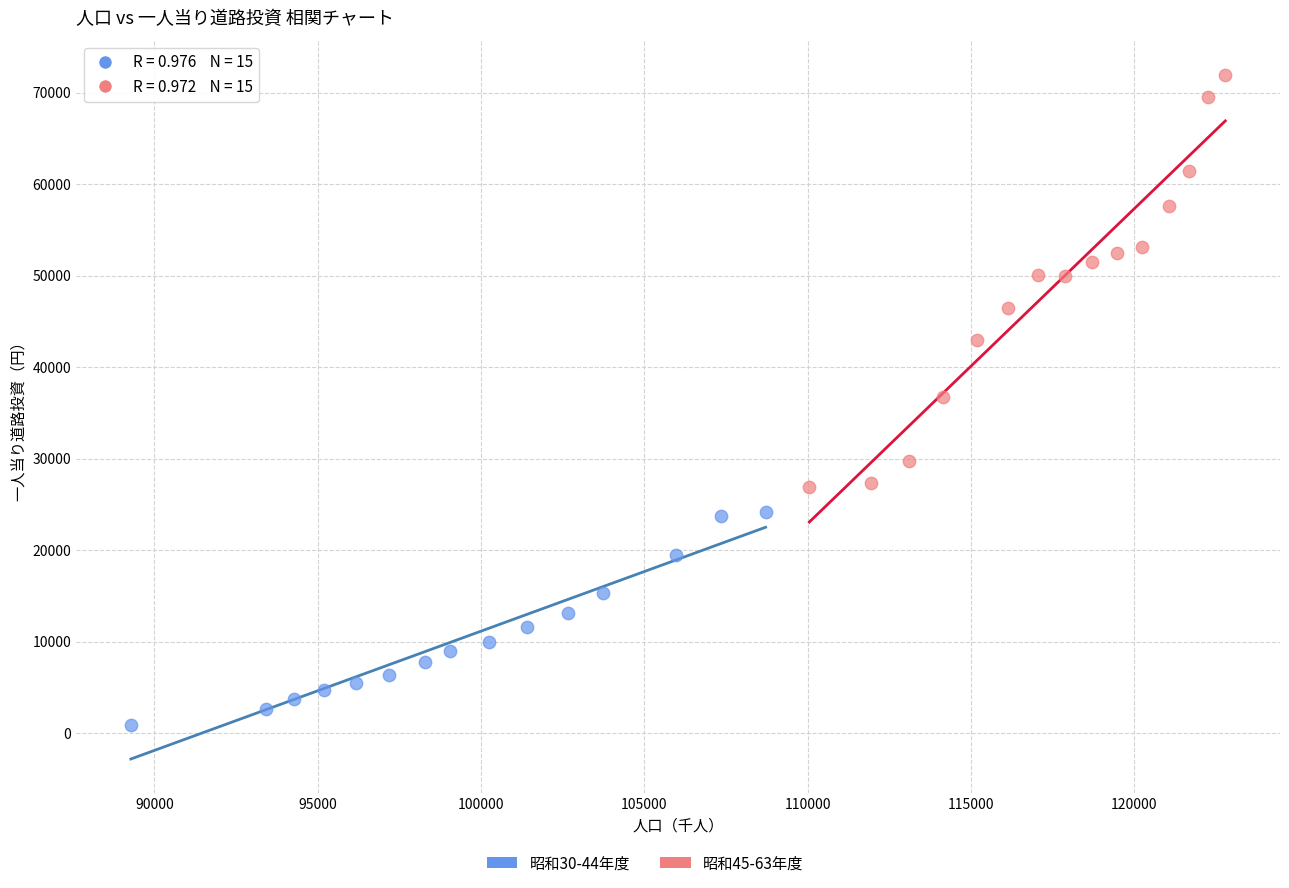

Which series contains the lowest Y value?

昭和30-44年度